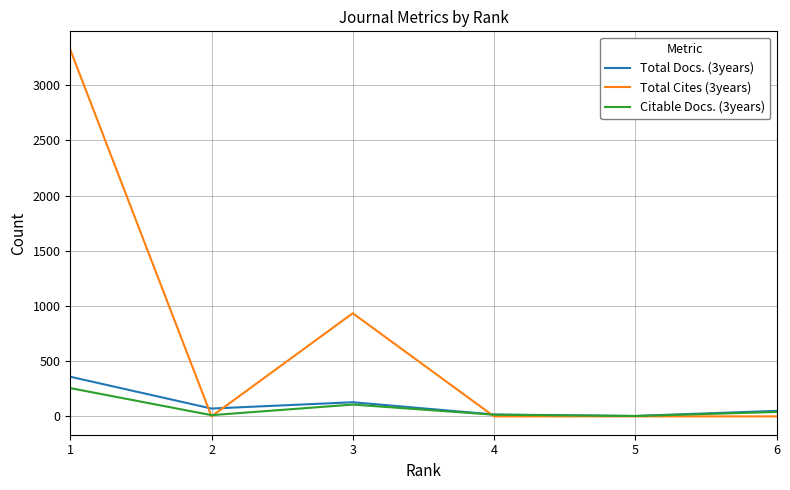

Is it true that Total Docs. (3years) equals 17 at 4?

True